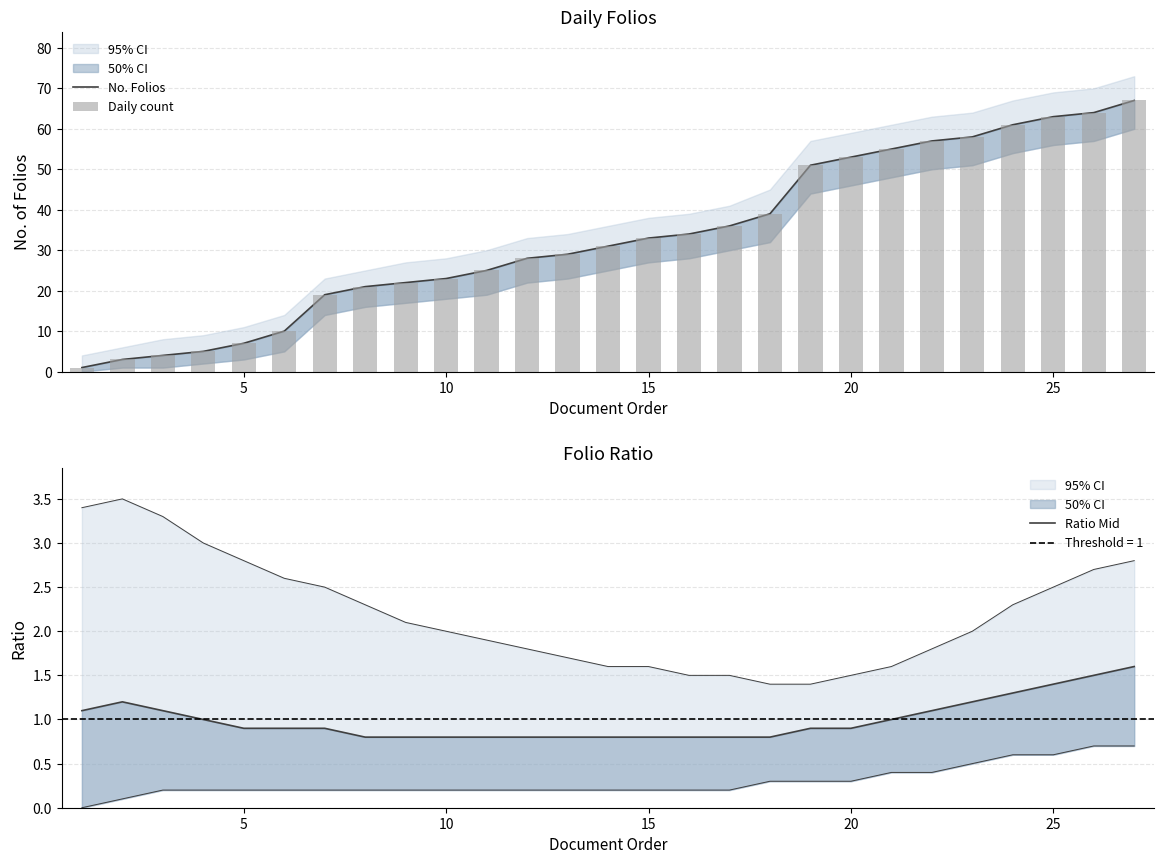

Which series has the largest total across all categories?

No. Folios